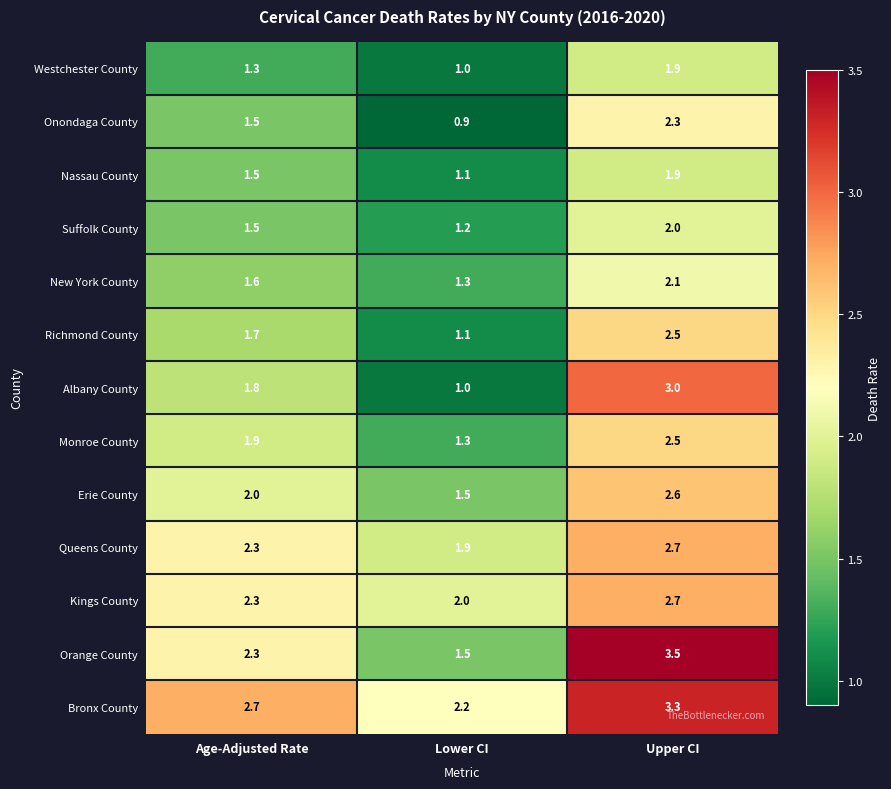

True or false: Erie County has a value of 1.1 at Upper CI.

False